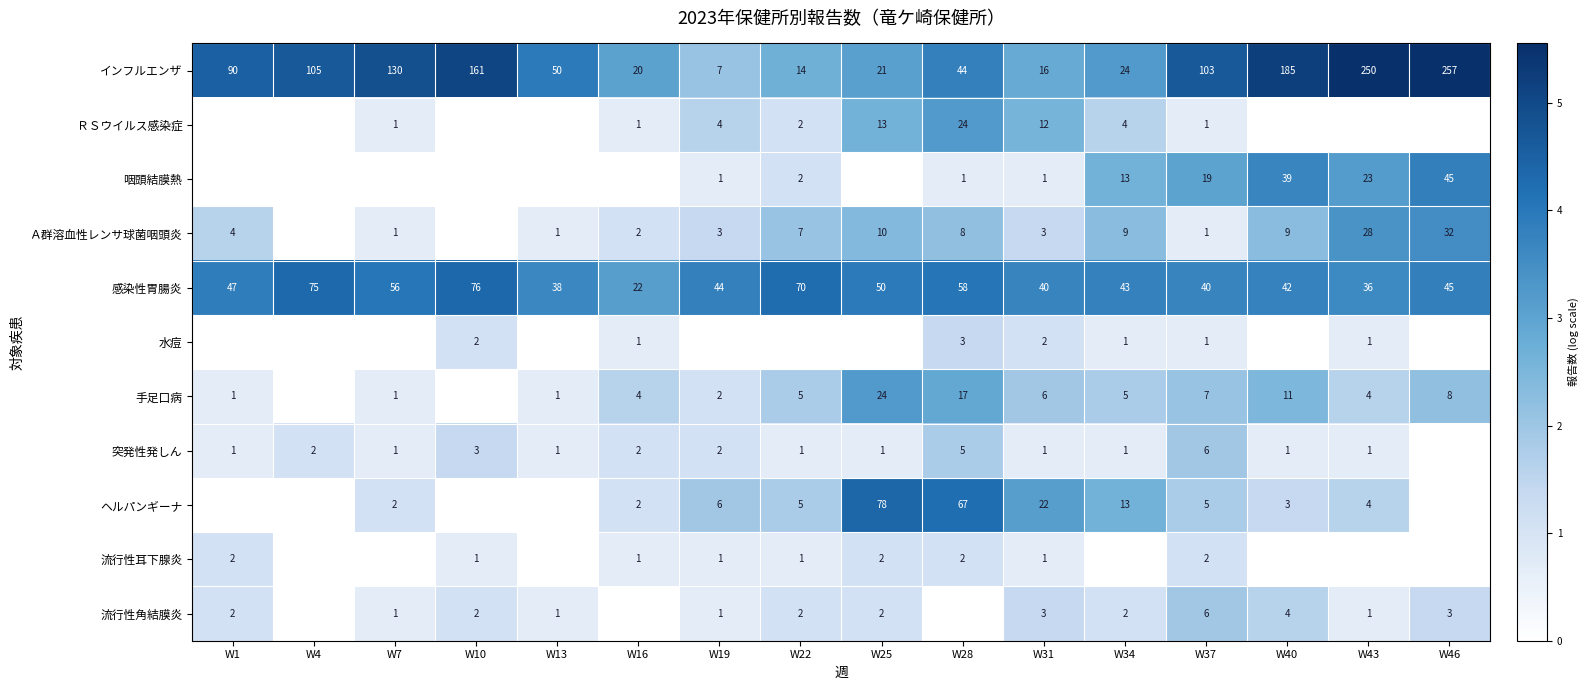

What is the highest value of the インフルエンザ series?

257